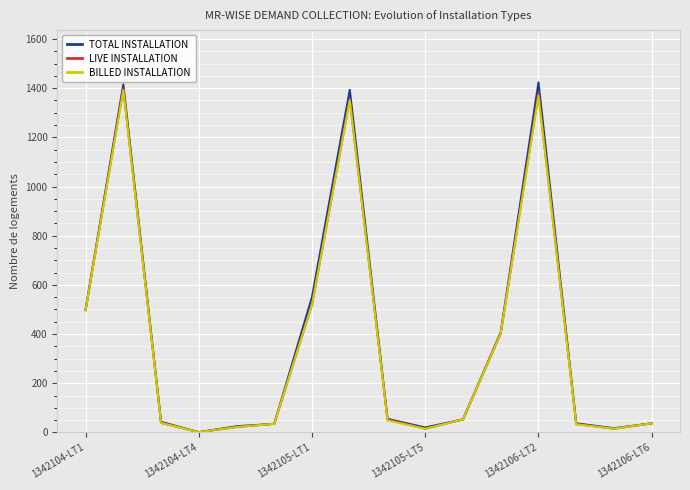

Which series has the largest range (max minus min)?

TOTAL INSTALLATION